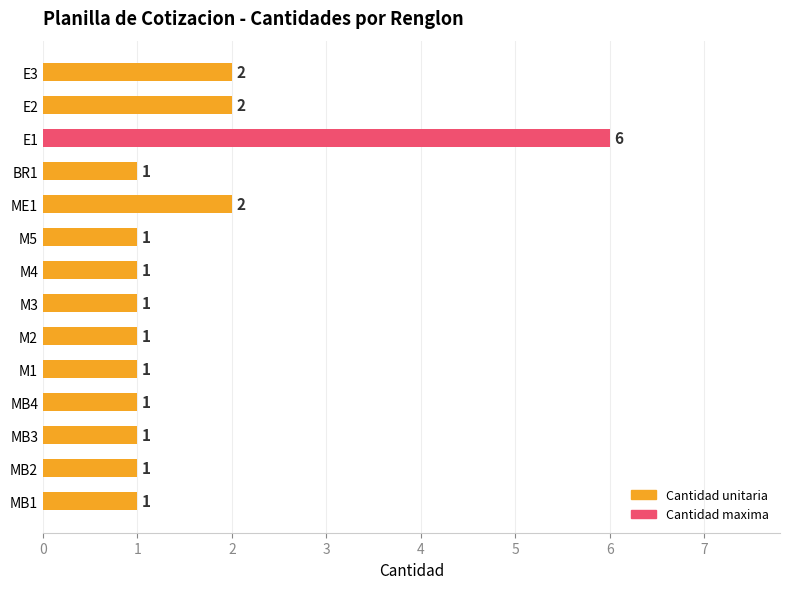

Rank the categories by value from highest to lowest.

E1, ME1, E2, E3, MB1, MB2, MB3, MB4, M1, M2, M3, M4, M5, BR1